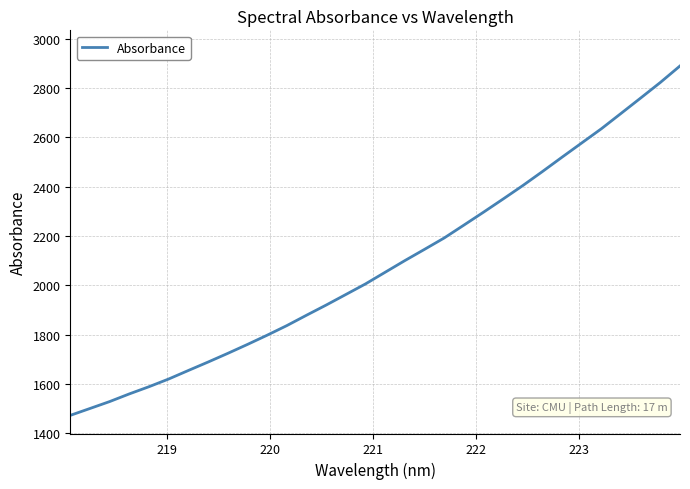

What is the greatest value displayed?

2890.2